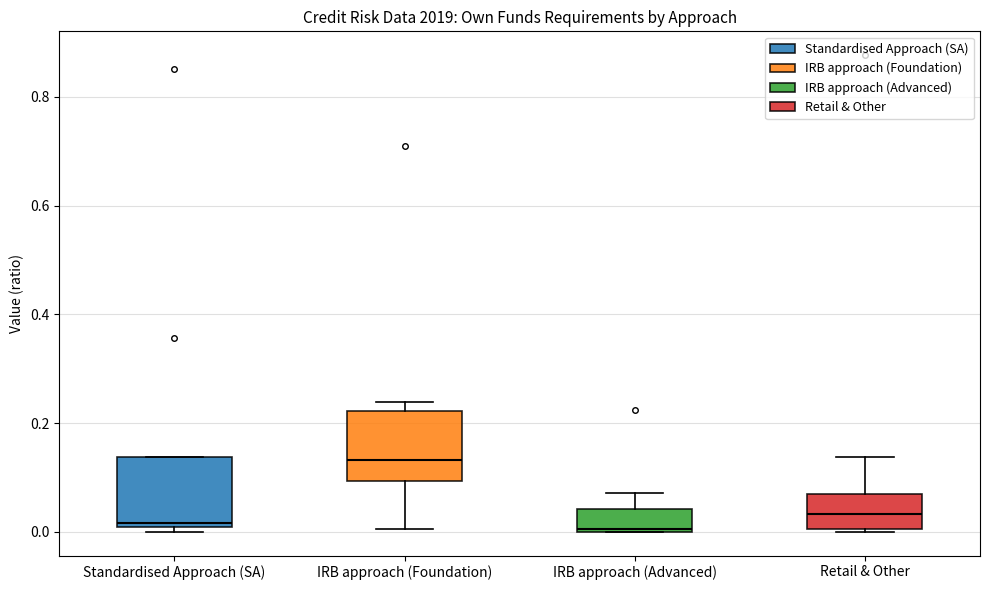

Reading left to right, transcribe this box plot: for each box, give where its median line is, the range the box spans, and where its two whiskers end, as read against the y-axis. The values are not printed on the chart, so give them approximately, as read against the axis.

Standardised Approach (SA): median 0.02, box 0.00 to 0.14, whiskers 0.00 (just below the box's lower edge) to 0.14
IRB approach (Foundation): median 0.14, box 0.10 to 0.22, whiskers 0.00 to 0.24
IRB approach (Advanced): median 0.00, box 0.00 to 0.04, whiskers 0.00 to 0.08
Retail & Other: median 0.04, box 0.00 to 0.08, whiskers 0.00 to 0.14